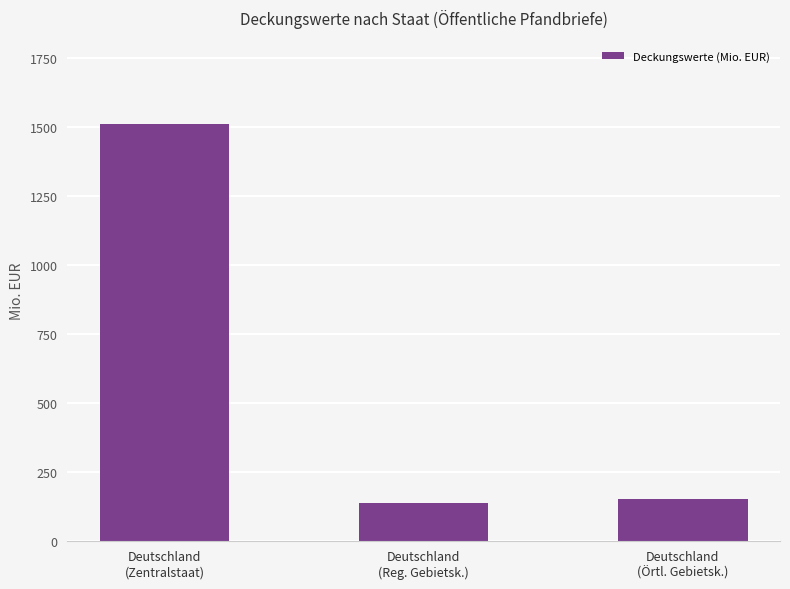

Which label corresponds to the smallest value in the chart?

Deutschland
(Reg. Gebietsk.)